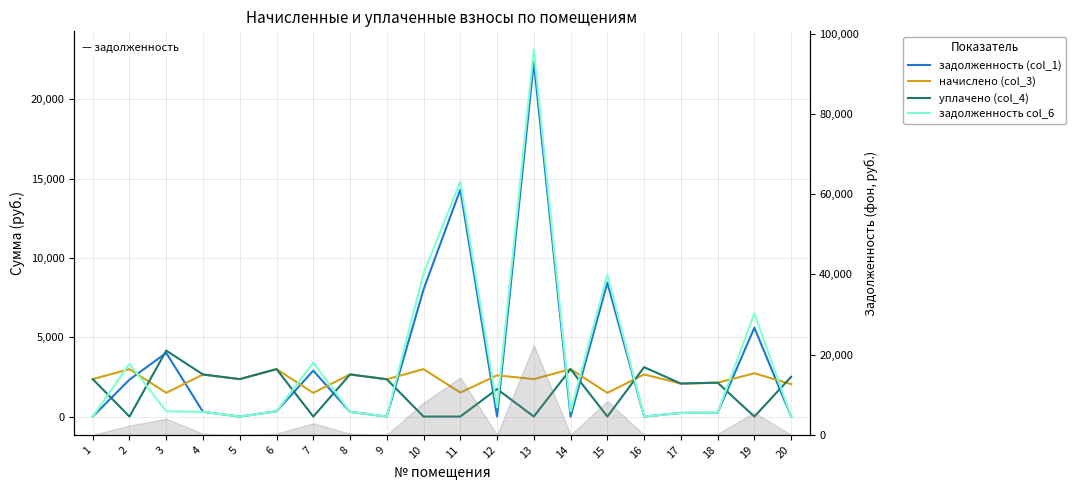

At which category is the sum across all series the highest?

13